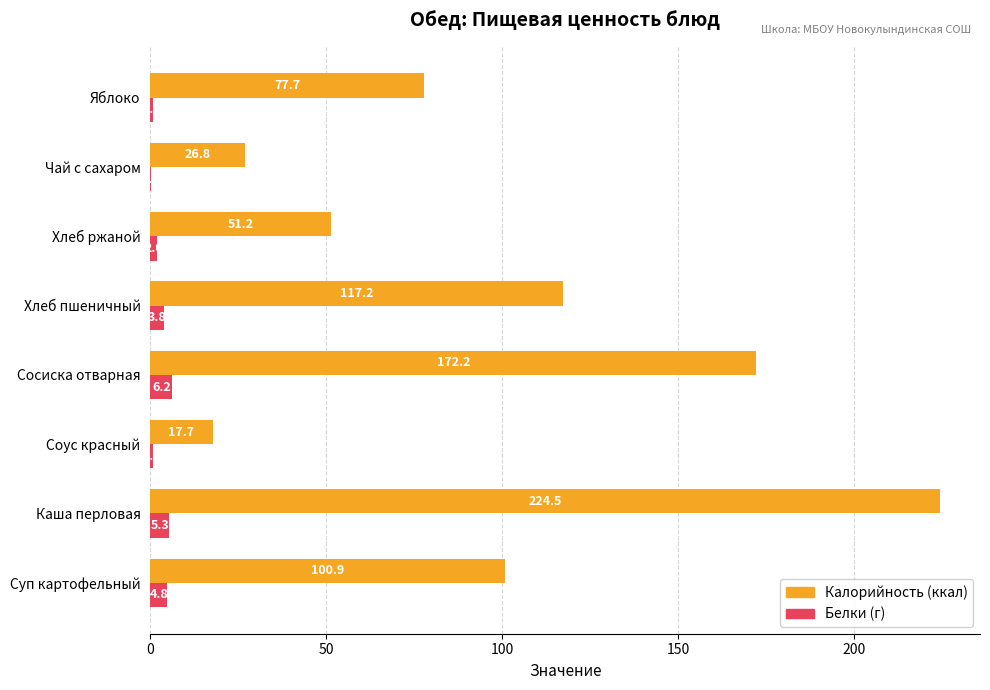

Which category has the highest value across all series?

Каша перловая